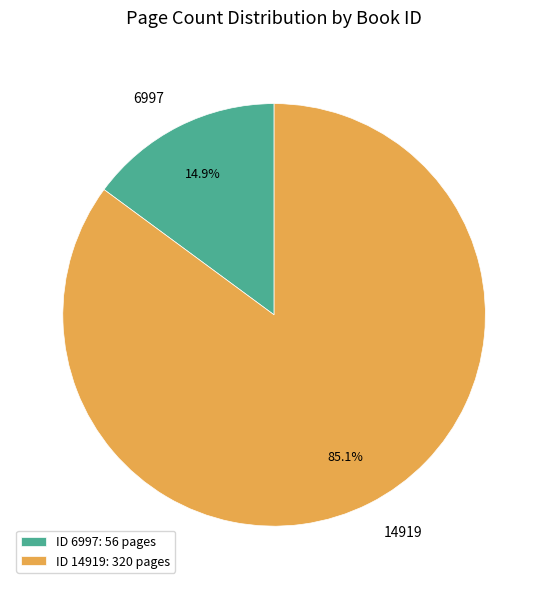

Is it true that 14919 is 85% of the pie?

True